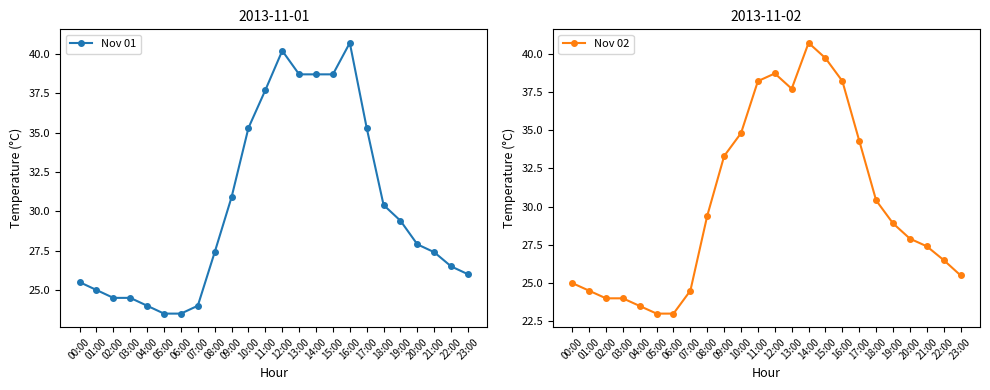

List the labels in order of Nov 02 value, largest first.

14:00, 15:00, 12:00, 11:00, 16:00, 13:00, 10:00, 17:00, 09:00, 18:00, 08:00, 19:00, 20:00, 21:00, 22:00, 23:00, 00:00, 01:00, 07:00, 02:00, 03:00, 04:00, 05:00, 06:00